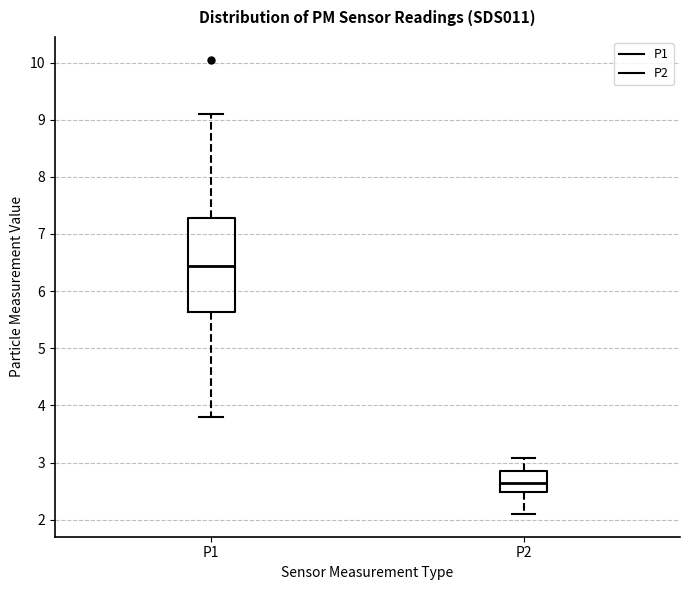

Where is the upper edge of the box for P1 on the y-axis? The values are not printed on the chart, so give them approximately, as read against the axis.

7.3